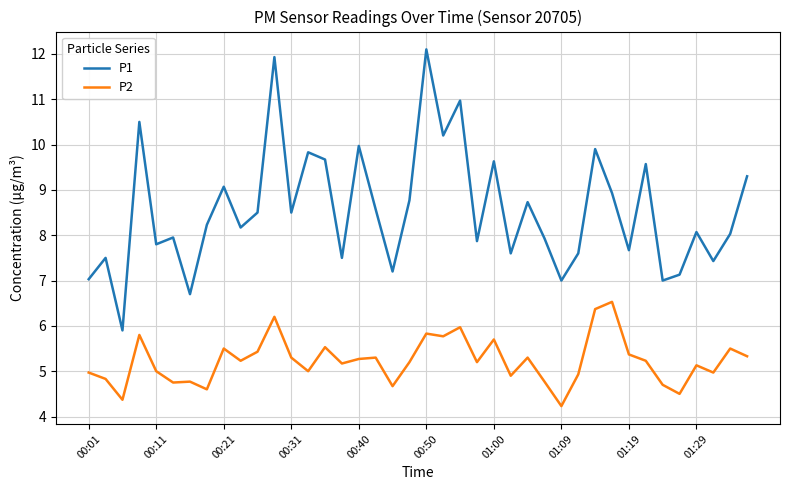

How many categories are shown in the chart?

40